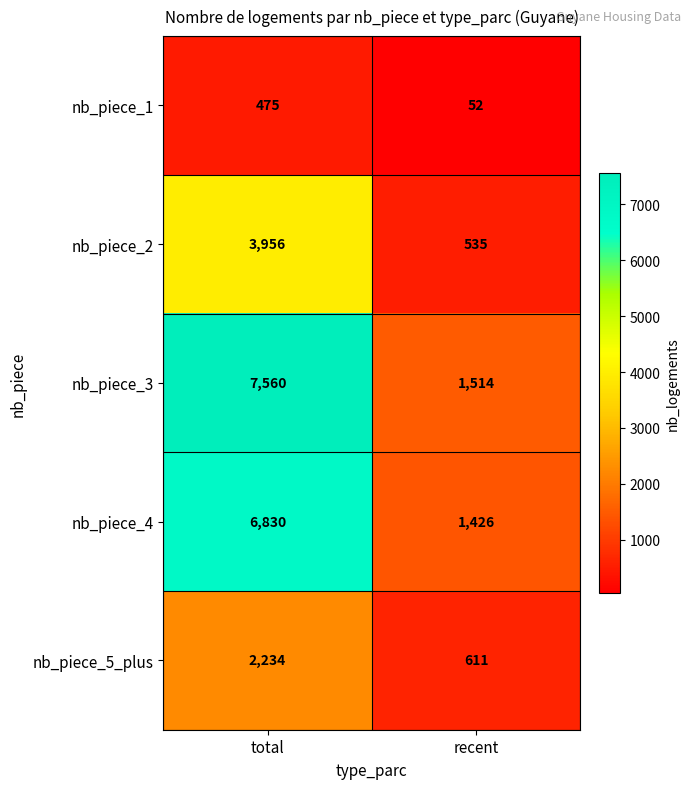

Reading left to right, what are all the values shown in this chart?

nb_piece_1: total=475	recent=52
nb_piece_2: total=3956	recent=535
nb_piece_3: total=7560	recent=1514
nb_piece_4: total=6830	recent=1426
nb_piece_5_plus: total=2234	recent=611